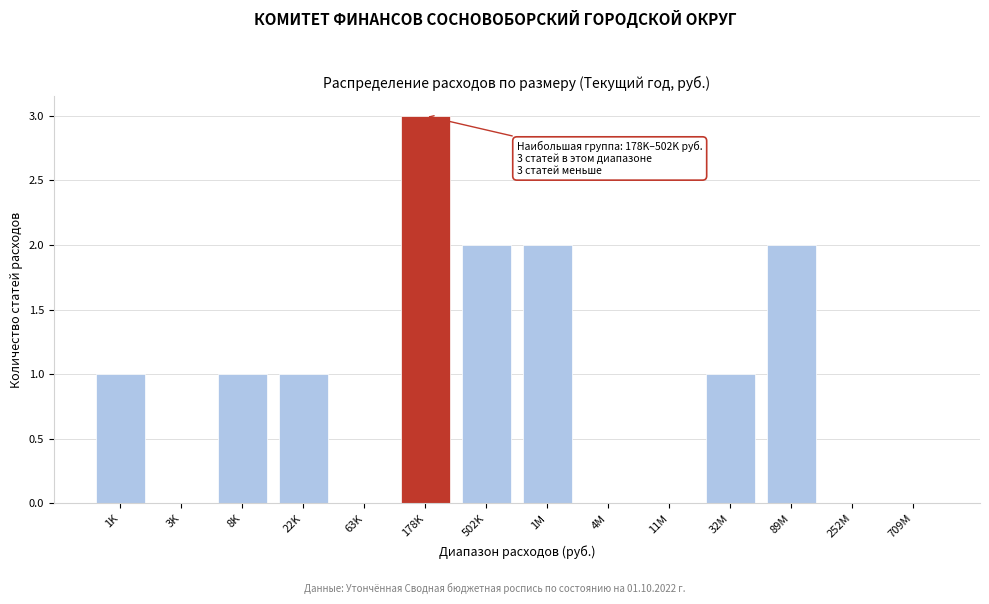

Reading left to right, transcribe all the data shown in this chart.

1K=1	3K=0	8K=1	22K=1	63K=0	178K=3	502K=2	1M=2	4M=0	11M=0	32M=1	89M=2	252M=0	709M=0